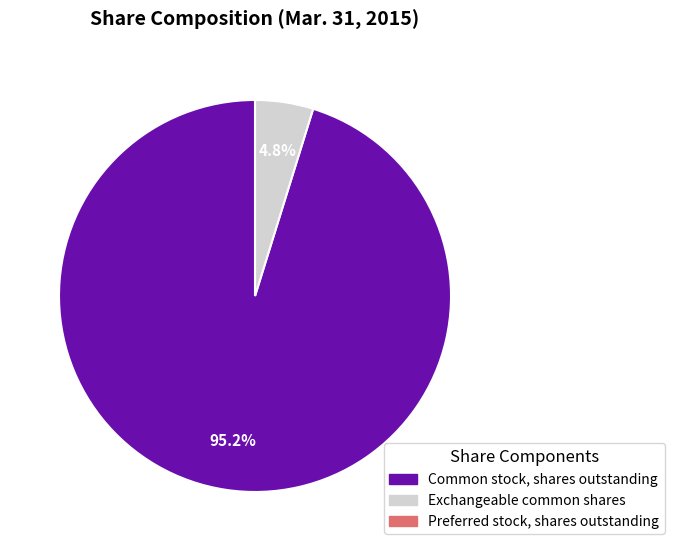

Which slice represents more than half of the pie?

Common stock, shares outstanding